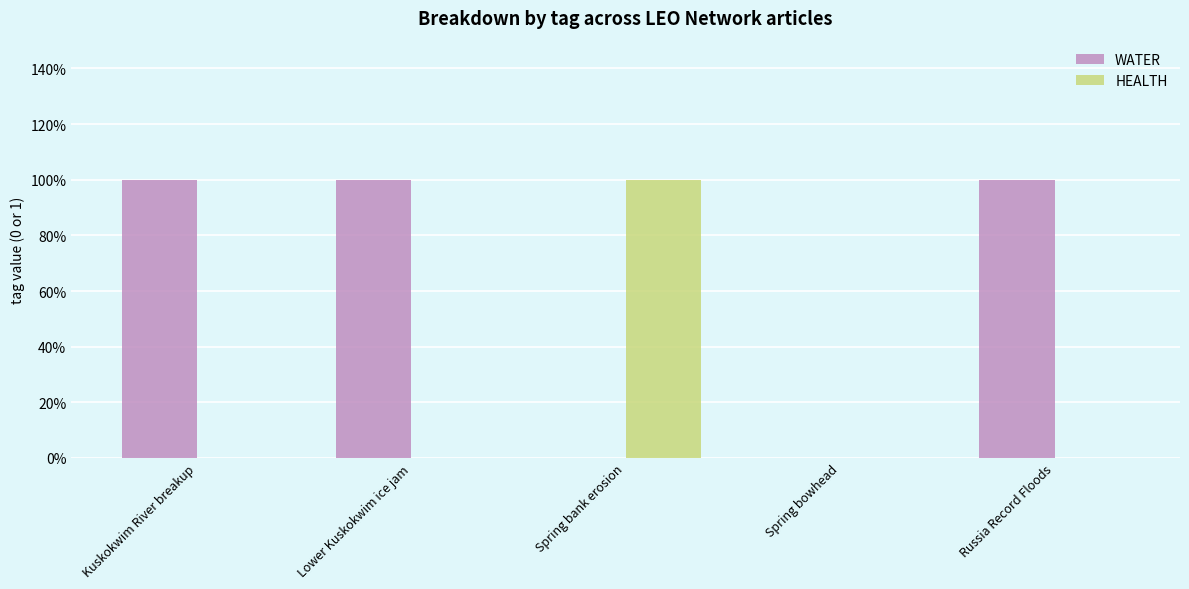

Reading left to right, extract all data points from this chart.

WATER: 1	1	0	0	1
HEALTH: 0	0	1	0	0